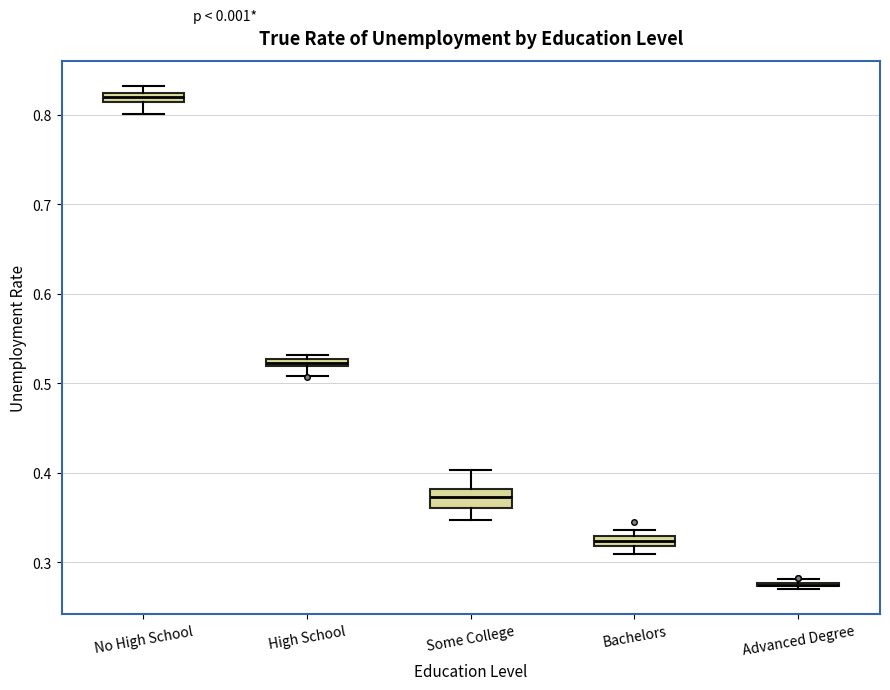

Which box is the tallest, from its lower edge to its upper edge?

Some College